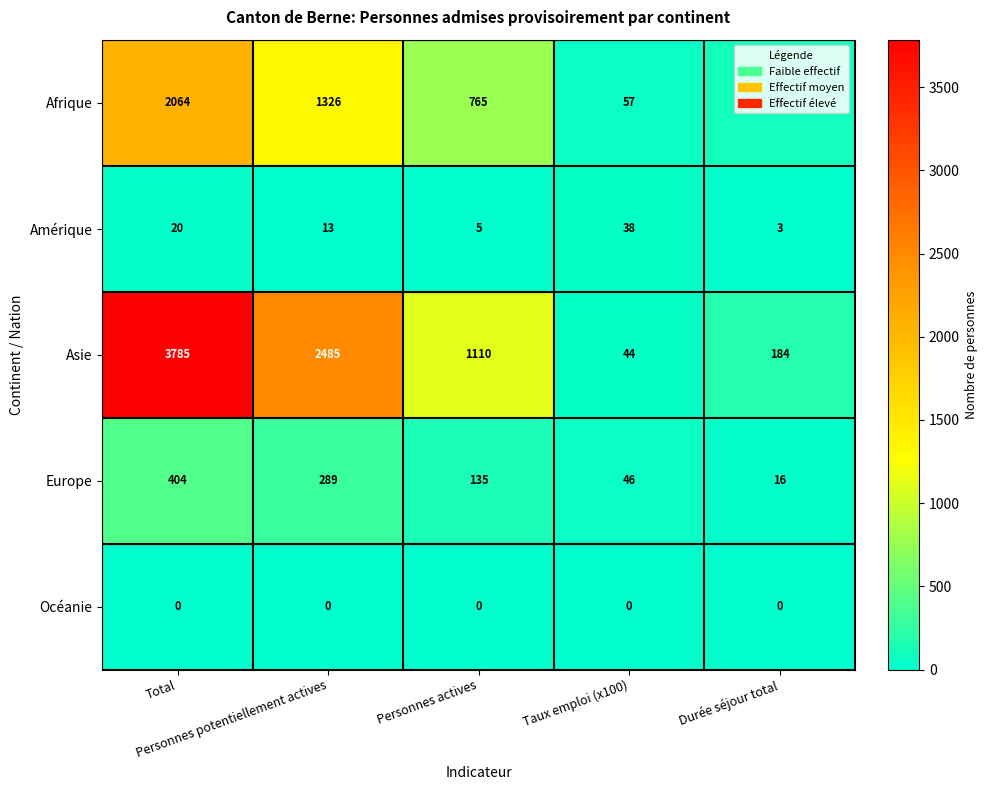

What is the sum of all Afrique values?

4308